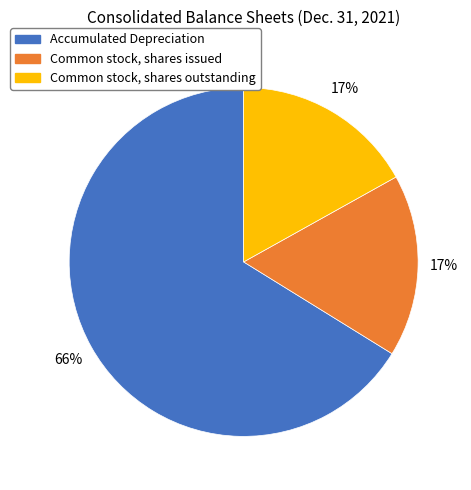

To the nearest percent, what is the average slice percentage?

33%